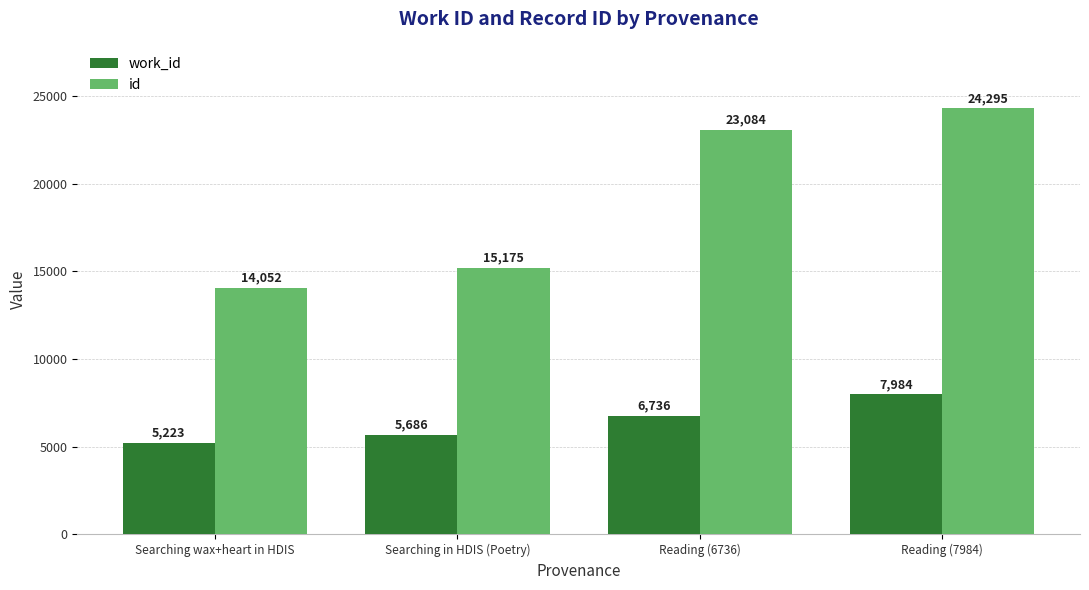

Which series has the widest spread of values?

id